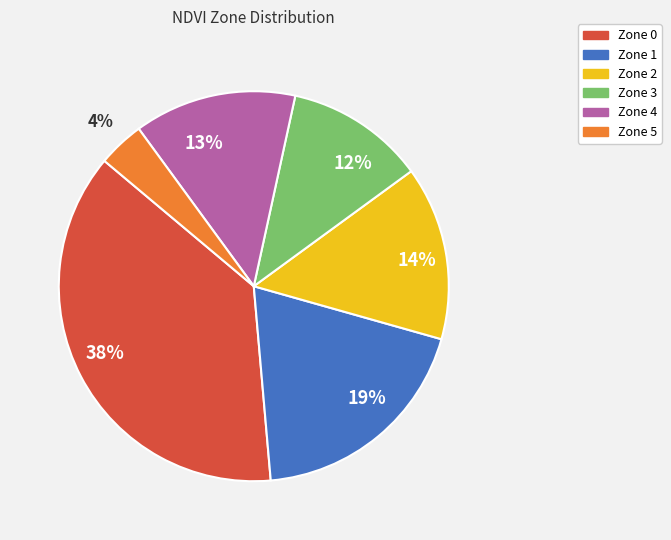

Is there a majority slice in this chart?

No